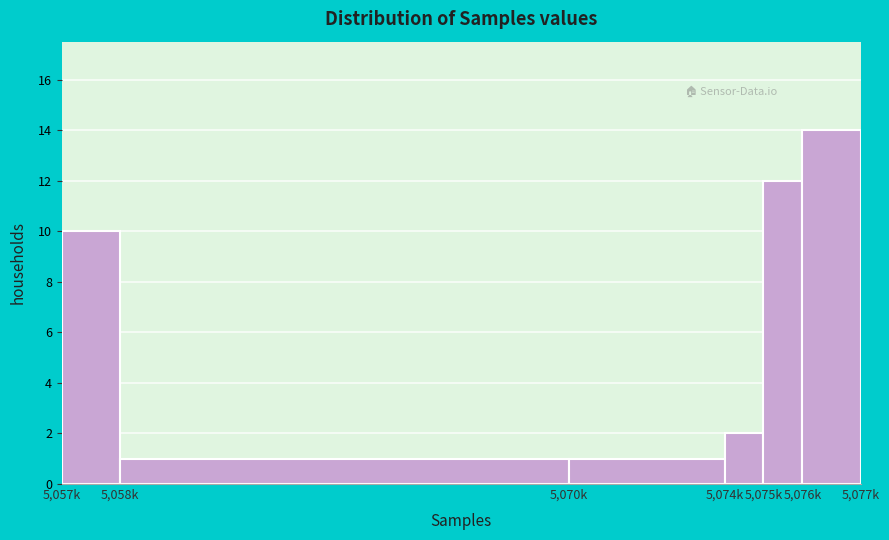

Reading left to right, list all the values displayed in this chart.

10	1	1	2	12	14